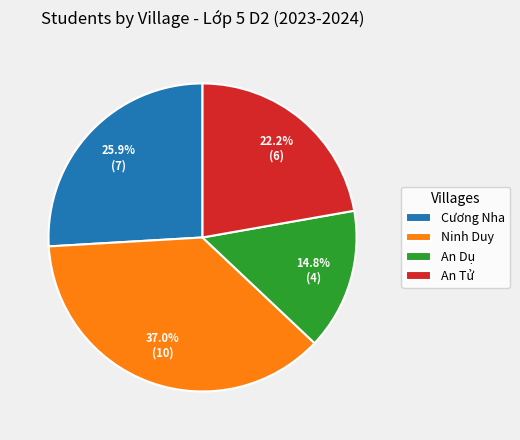

Is the sum of An Dụ and An Tử greater than half?

No